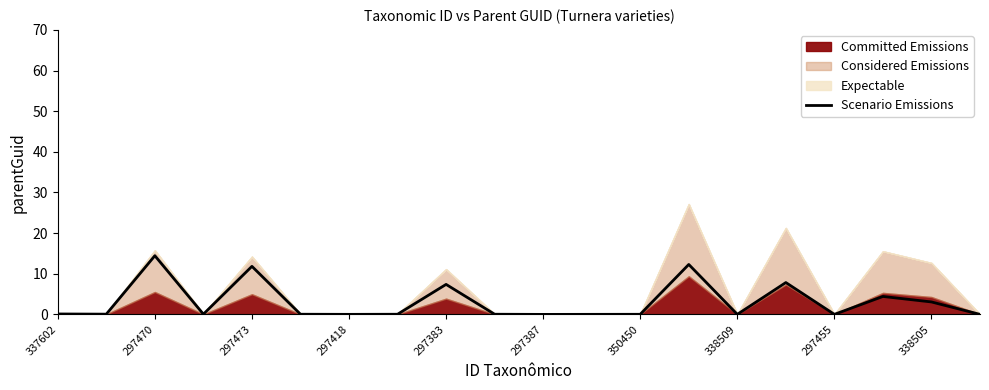

The value of Scenario Emissions at 297473 is 3.7. True or false?

False